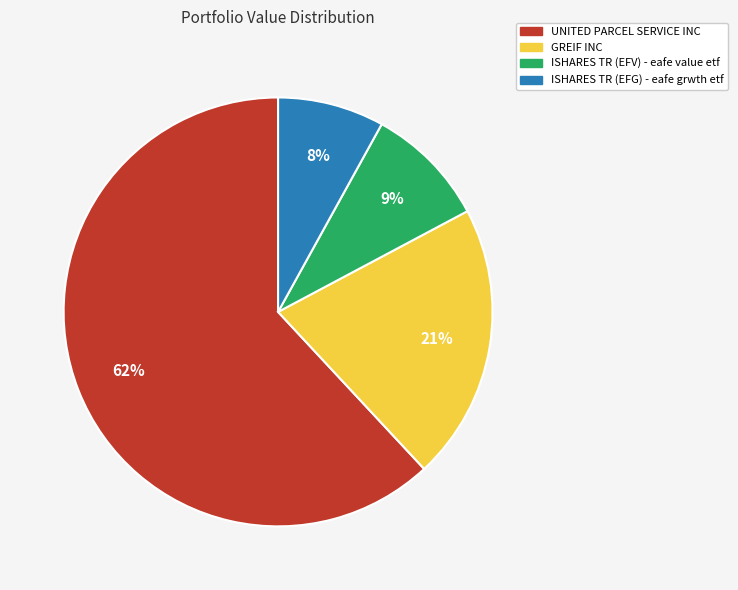

True or false: ISHARES TR (EFG) accounts for 8% of the total.

True